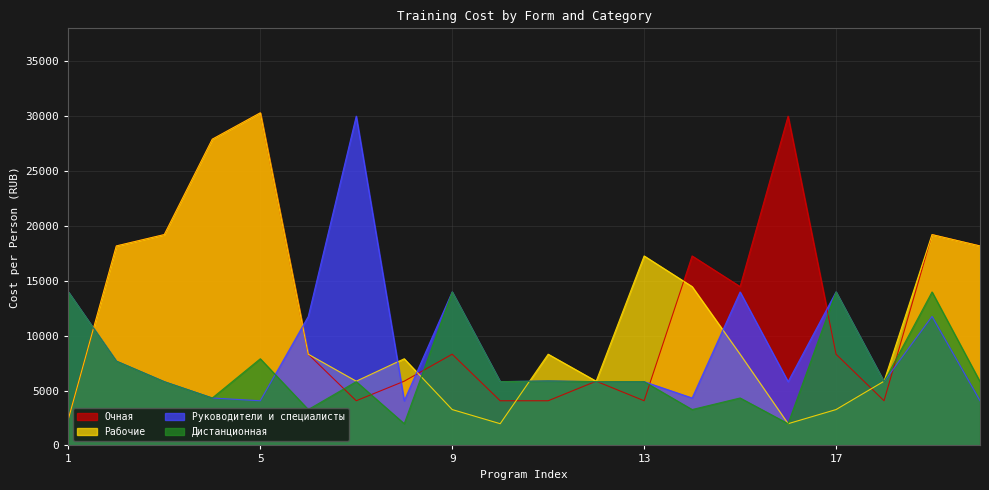

Reading right to left, extract all data points from this chart.

Очная: 20=18175.0	19=19210.0	18=4068.9	17=8310.0	16=30000.0	15=14469.0	14=17263.0	13=4068.9	12=5850.0	11=4068.9	10=4068.9	9=8310.0	8=5850.0	7=4068.9	6=8310.0	5=30300.0	4=27900.0	3=19210.0	2=18175.0	1=2400.0
Дистанционная: 20=5808.0	19=13982.0	18=5808.0	17=13982.0	16=1978.0	15=4321.0	14=3267.0	13=5808.0	12=5808.0	11=5875.0	10=5808.0	9=13982.0	8=1978.0	7=5808.0	6=3267.0	5=7895.0	4=4321.0	3=5808.0	2=7685.0	1=13982.0
Руководители и специалисты: 20=4068.9	19=11750.0	18=5808.0	17=13982.0	16=5808.0	15=13982.0	14=4321.0	13=5808.0	12=5808.0	11=5875.0	10=5808.0	9=13982.0	8=4068.9	7=30000.0	6=11750.0	5=4068.9	4=4321.0	3=5808.0	2=7685.0	1=13982.0
Рабочие: 20=18175.0	19=19210.0	18=5850.0	17=3267.0	16=1978.0	15=8310.0	14=14469.0	13=17263.0	12=5850.0	11=8310.0	10=1978.0	9=3267.0	8=7895.0	7=5850.0	6=8310.0	5=30300.0	4=27900.0	3=19210.0	2=18175.0	1=2400.0